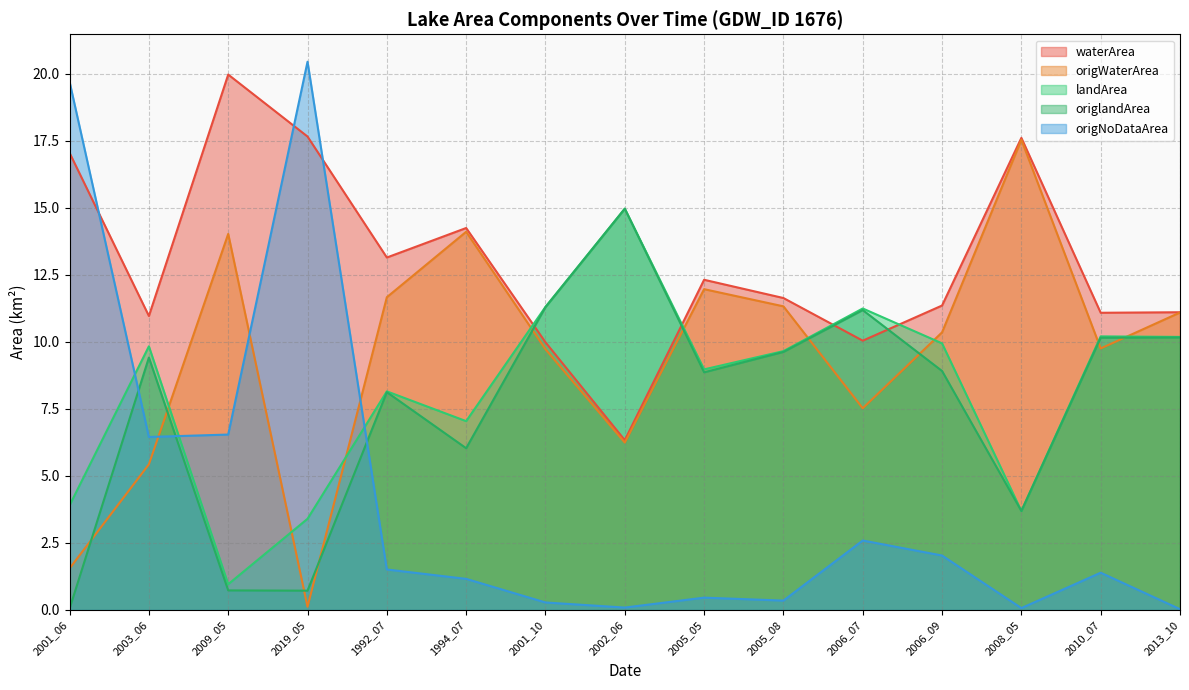

How many values in the waterArea series exceed 11?

11